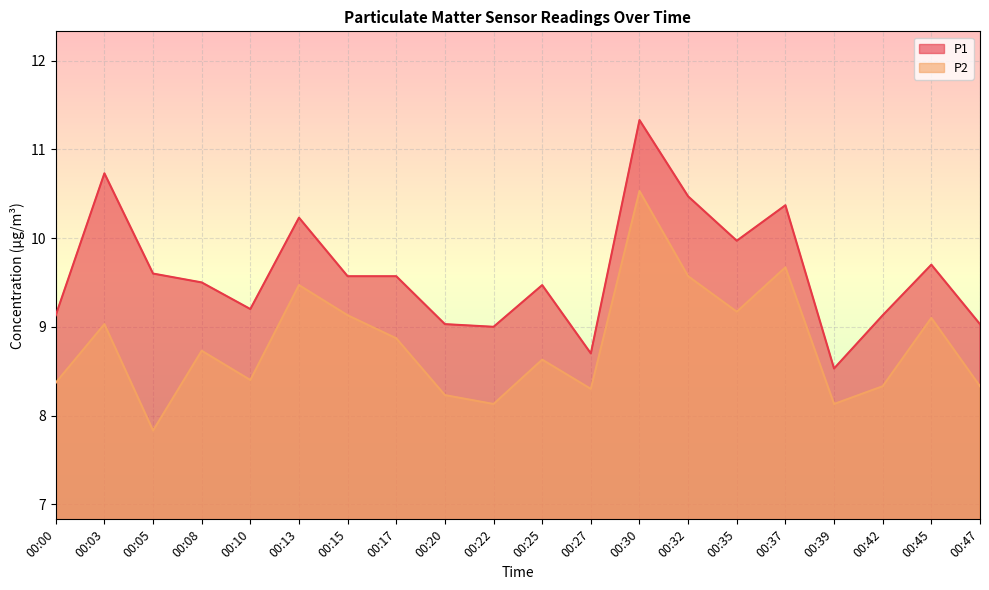

Is it true that P1 equals 2.6 at 00:15?

False